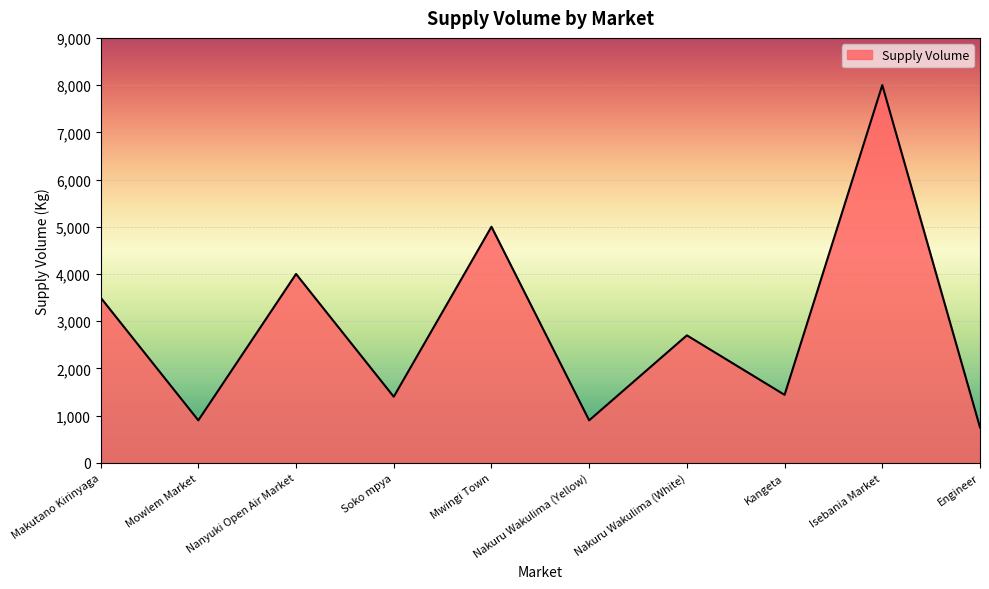

What is the ratio of the value at Makutano Kirinyaga to the value at Isebania Market?

0.4